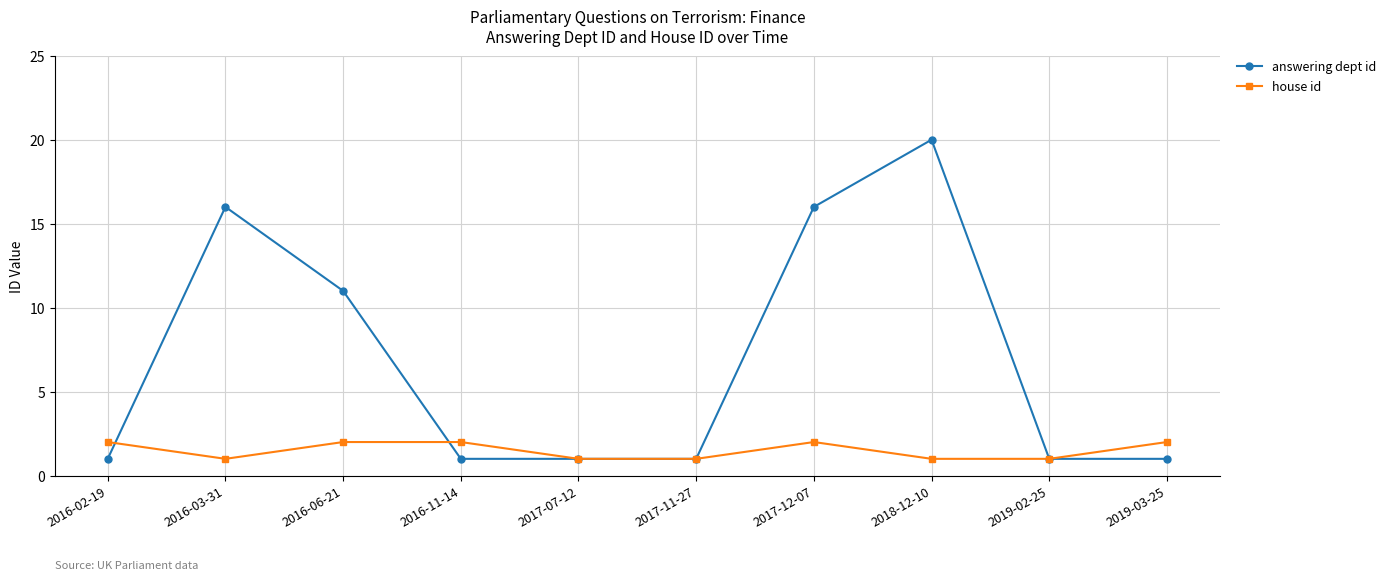

Is it true that house id equals 2 at 2019-03-25?

True